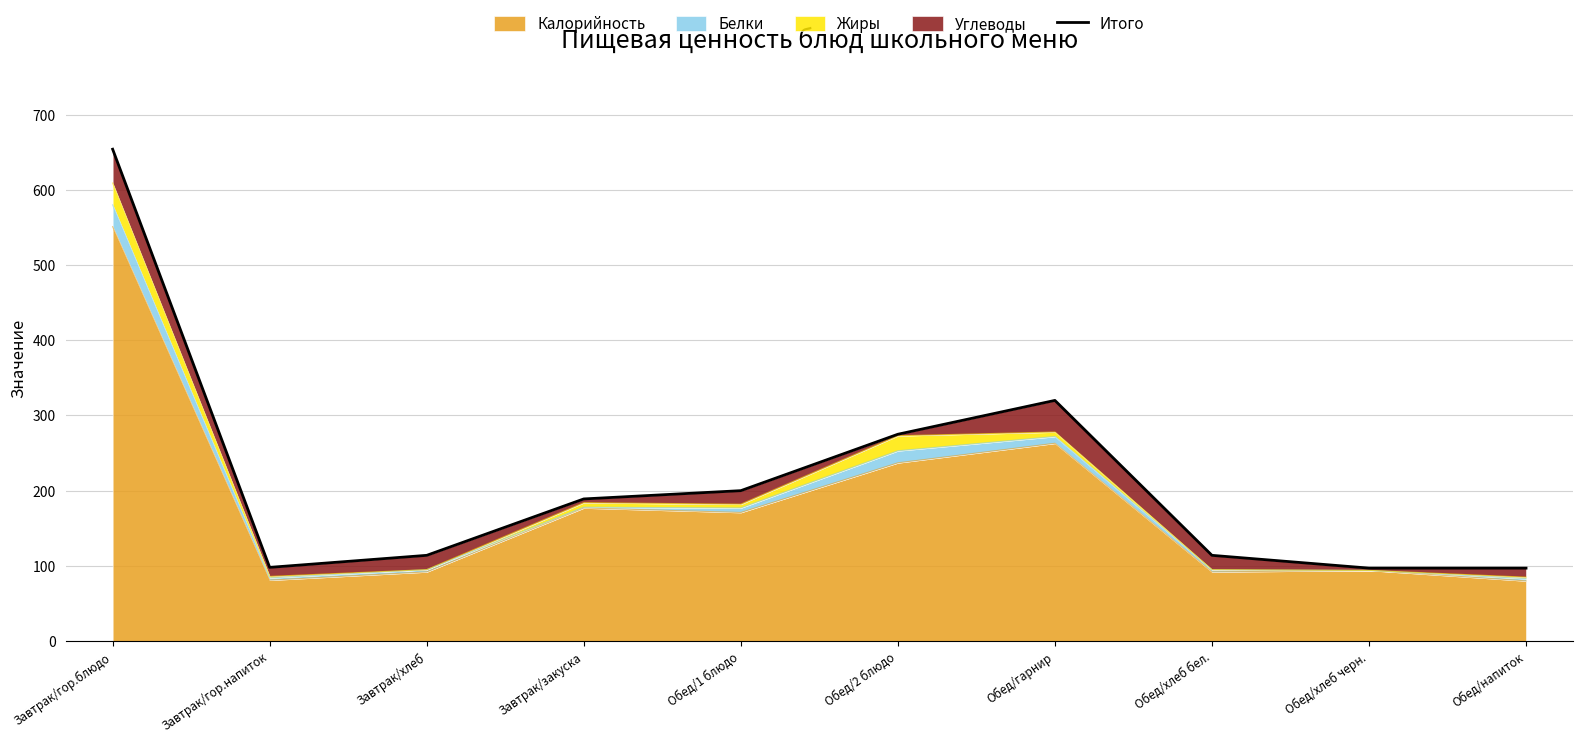

What is the sum of the values at Завтрак/гор.напиток and Обед/гарнир?

418